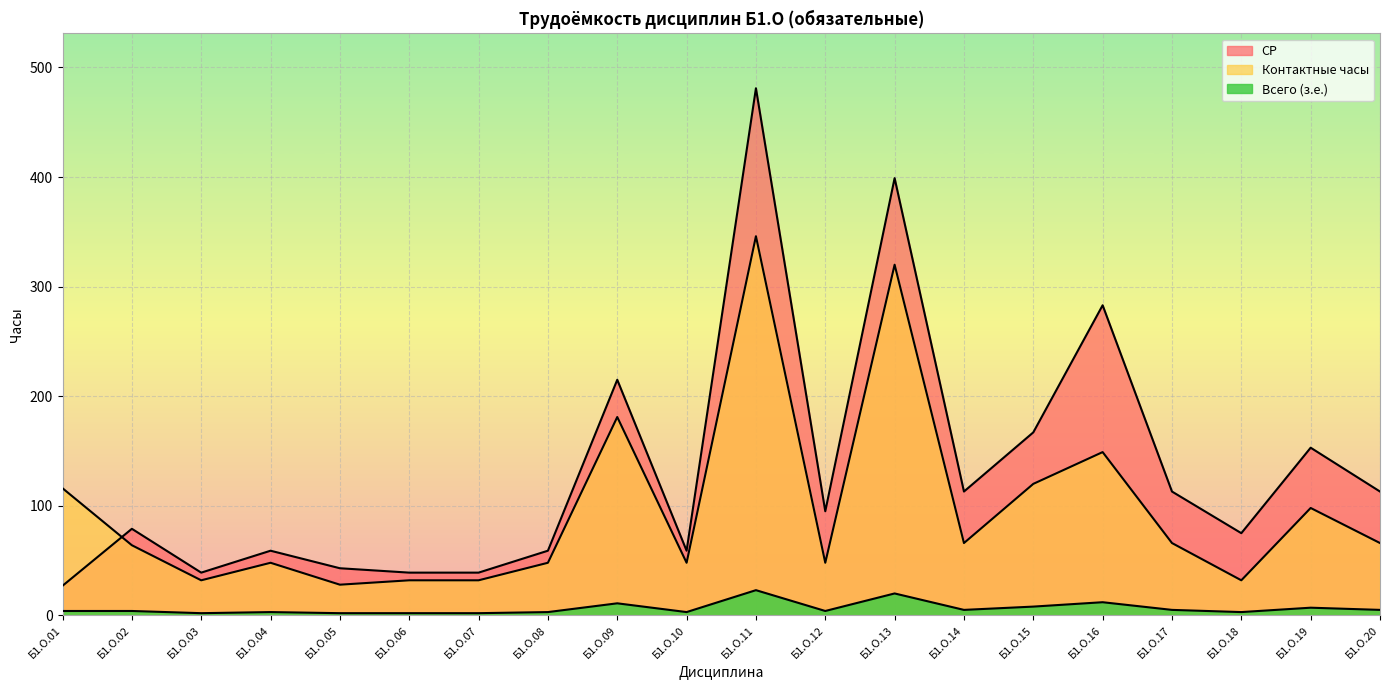

List the series in order of their peak value, highest first.

СР, Контактные часы, Всего (з.е.)